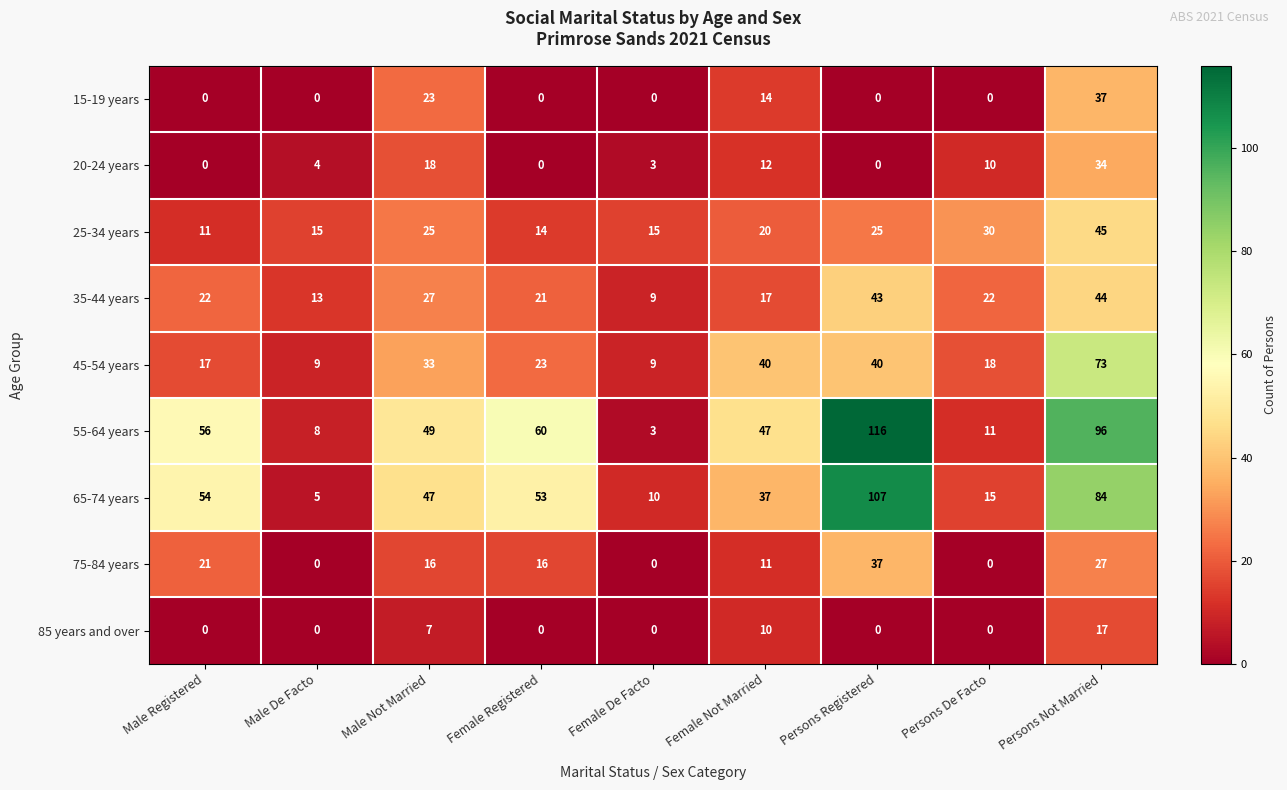

Which series has the largest total across all categories?

55-64 years